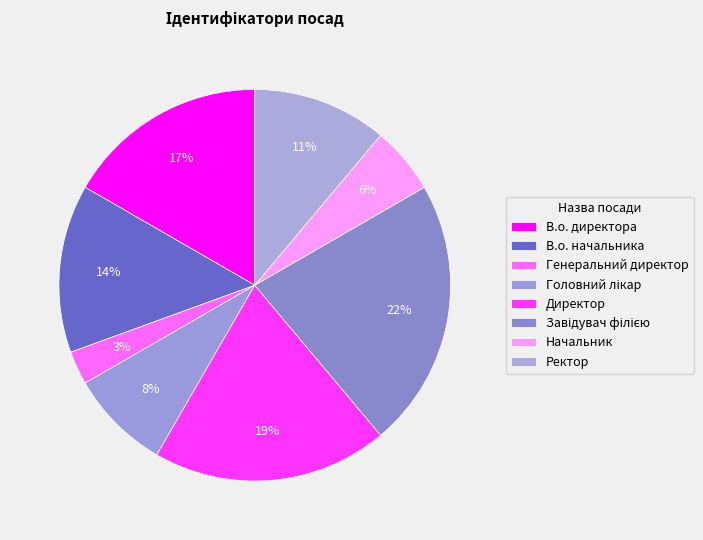

To the nearest percent, what is the difference between the Завідувач філією and Генеральний директор slice percentages?

19%